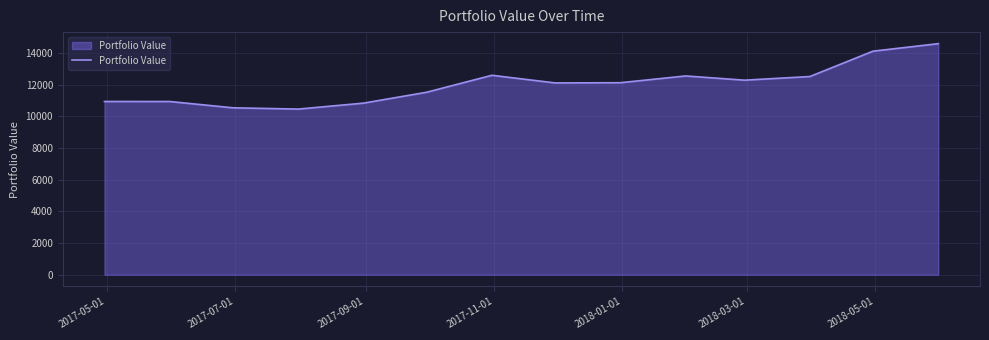

What is the greatest value displayed?

14583.7